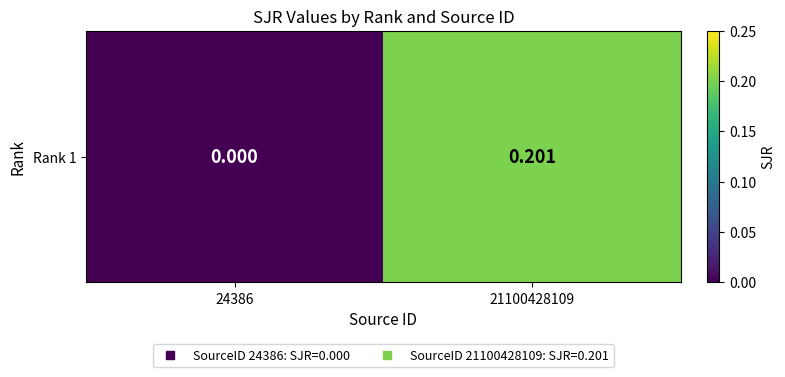

Reading left to right, list all the values displayed in this chart.

24386=0.0	21100428109=0.2